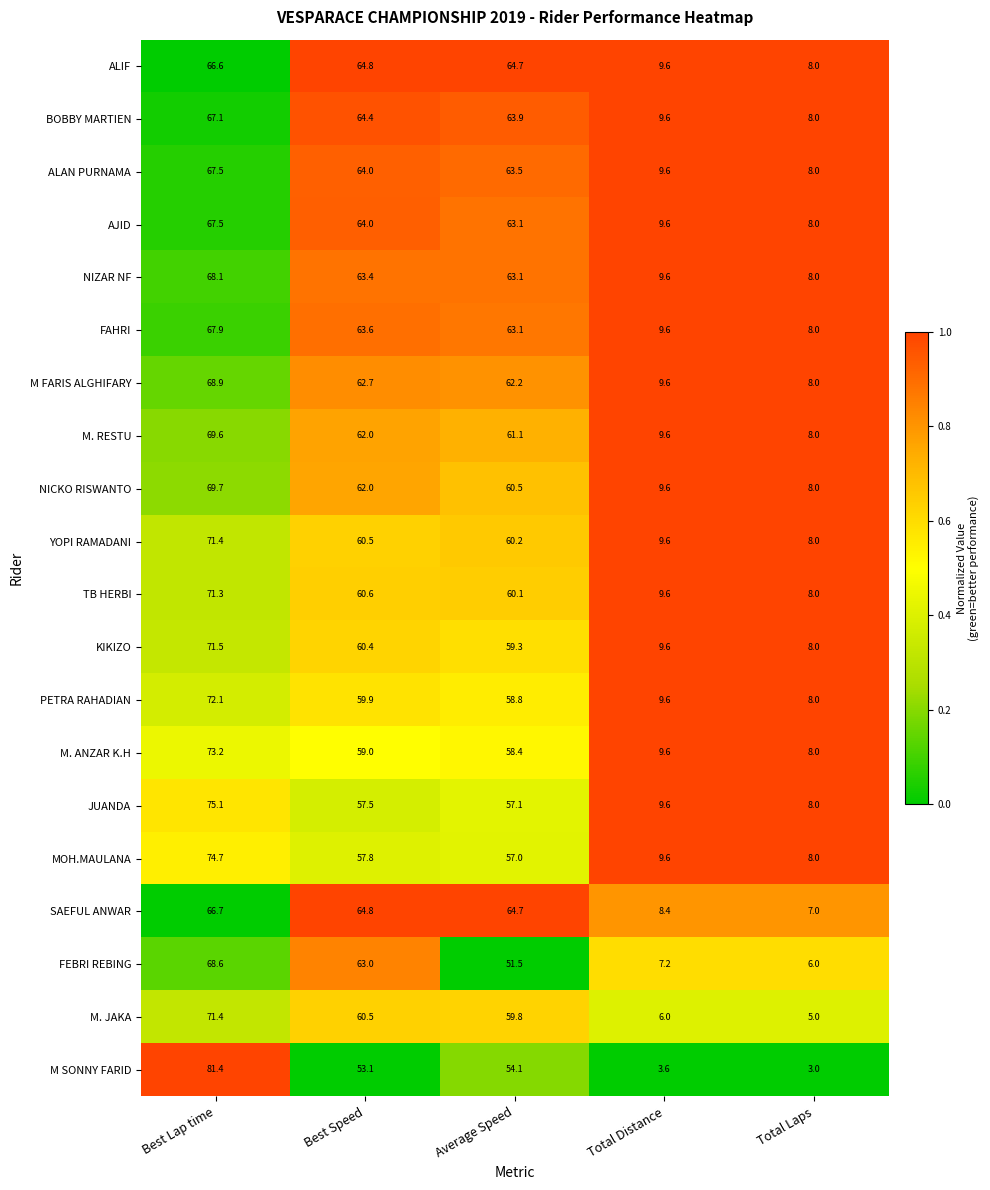

Which series has the largest range (max minus min)?

M SONNY FARID